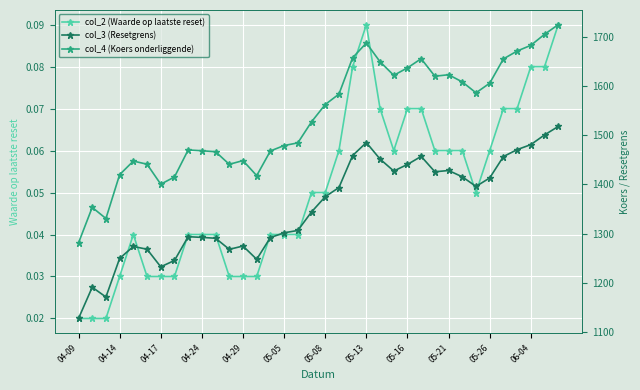

What is the maximum value shown in the chart?

1724.8